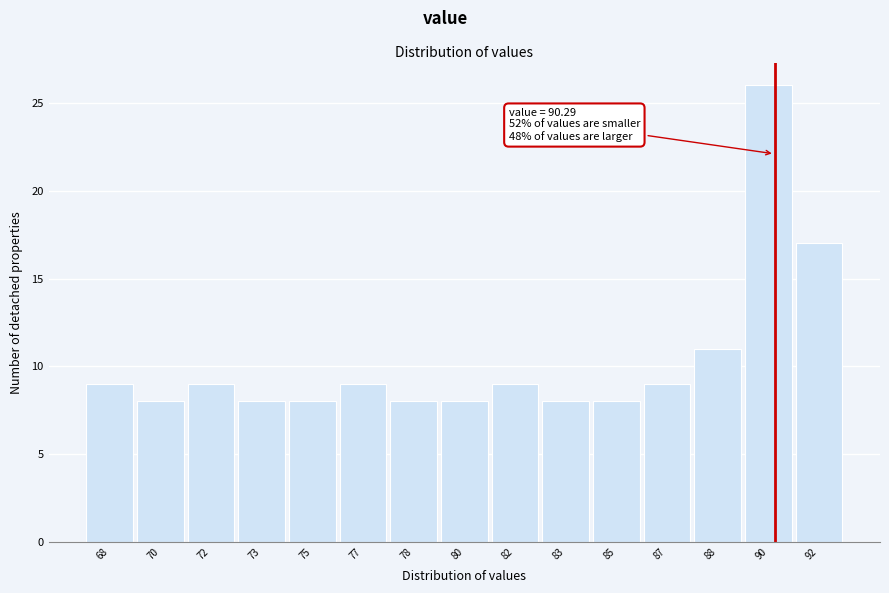

Reading left to right, transcribe all the data shown in this chart.

9	8	9	8	8	9	8	8	9	8	8	9	11	26	17